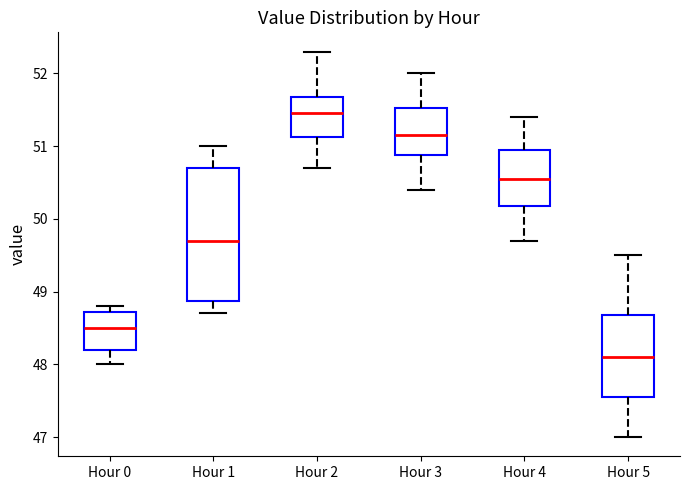

Reading left to right, transcribe this box plot: for each box, give where its median line is, the range the box spans, and where its two whiskers end, as read against the y-axis. The values are not printed on the chart, so give them approximately, as read against the axis.

Hour 0: median 48.5, box 48.2 to 48.7, whiskers 48.0 to 48.8
Hour 1: median 49.7, box 48.9 to 50.7, whiskers 48.7 to 51.0
Hour 2: median 51.5, box 51.1 to 51.7, whiskers 50.7 to 52.3
Hour 3: median 51.2, box 50.9 to 51.5, whiskers 50.4 to 52.0
Hour 4: median 50.6, box 50.2 to 51.0, whiskers 49.7 to 51.4
Hour 5: median 48.1, box 47.6 to 48.7, whiskers 47.0 to 49.5